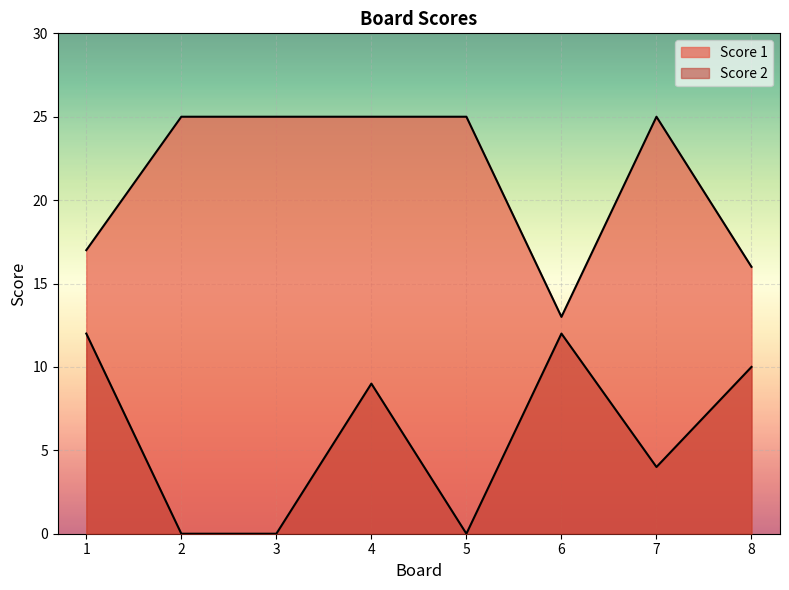

True or false: Score 1 has a value of 13 at 6.

True